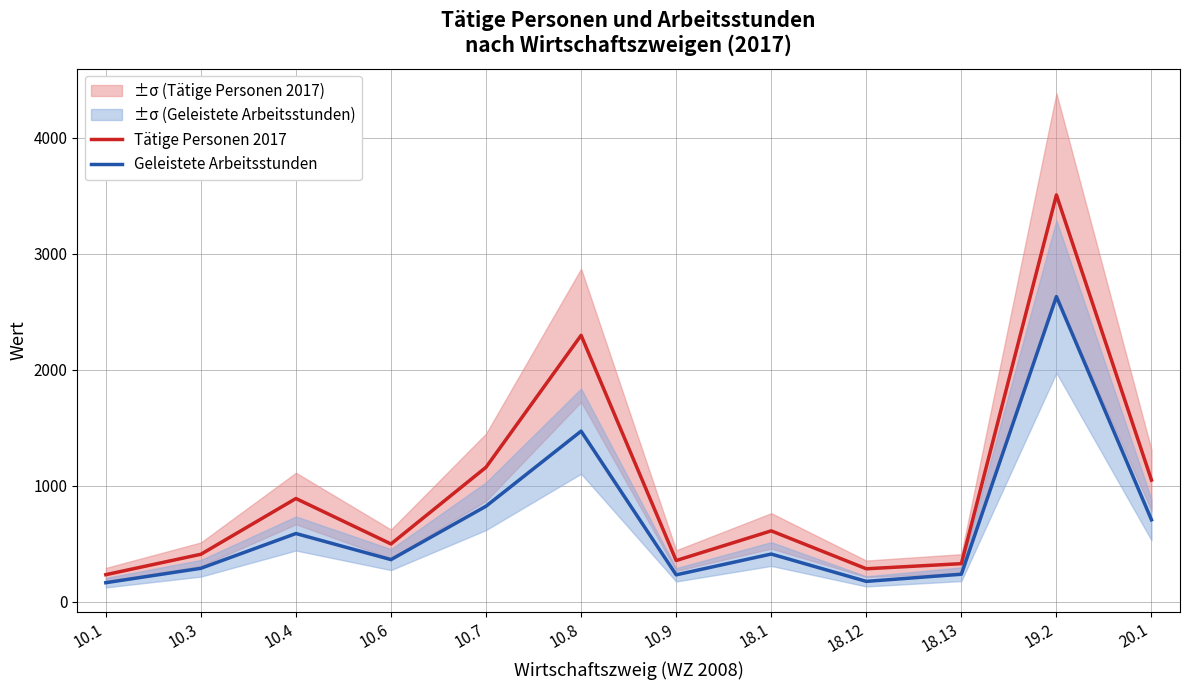

Rank the categories by Tätige Personen 2017 value from lowest to highest.

10.1, 18.12, 18.13, 10.9, 10.3, 10.6, 18.1, 10.4, 20.1, 10.7, 10.8, 19.2